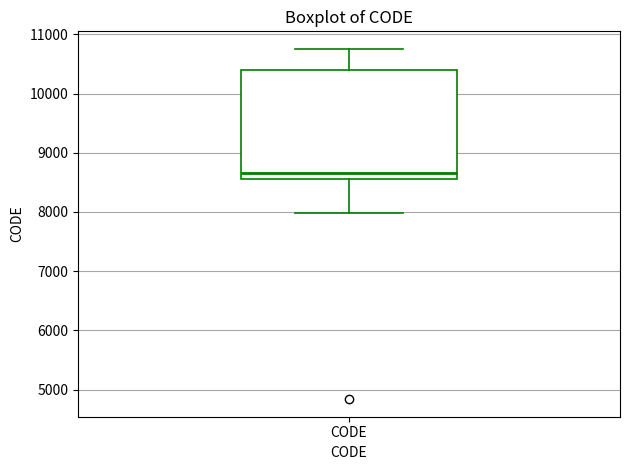

Transcribe this box plot: give where the median line is, the range the box spans, and where the two whiskers end, as read against the y-axis. The values are not printed on the chart, so give them approximately, as read against the axis.

median 8700, box 8600 to 10400, whiskers 8000 to 10800